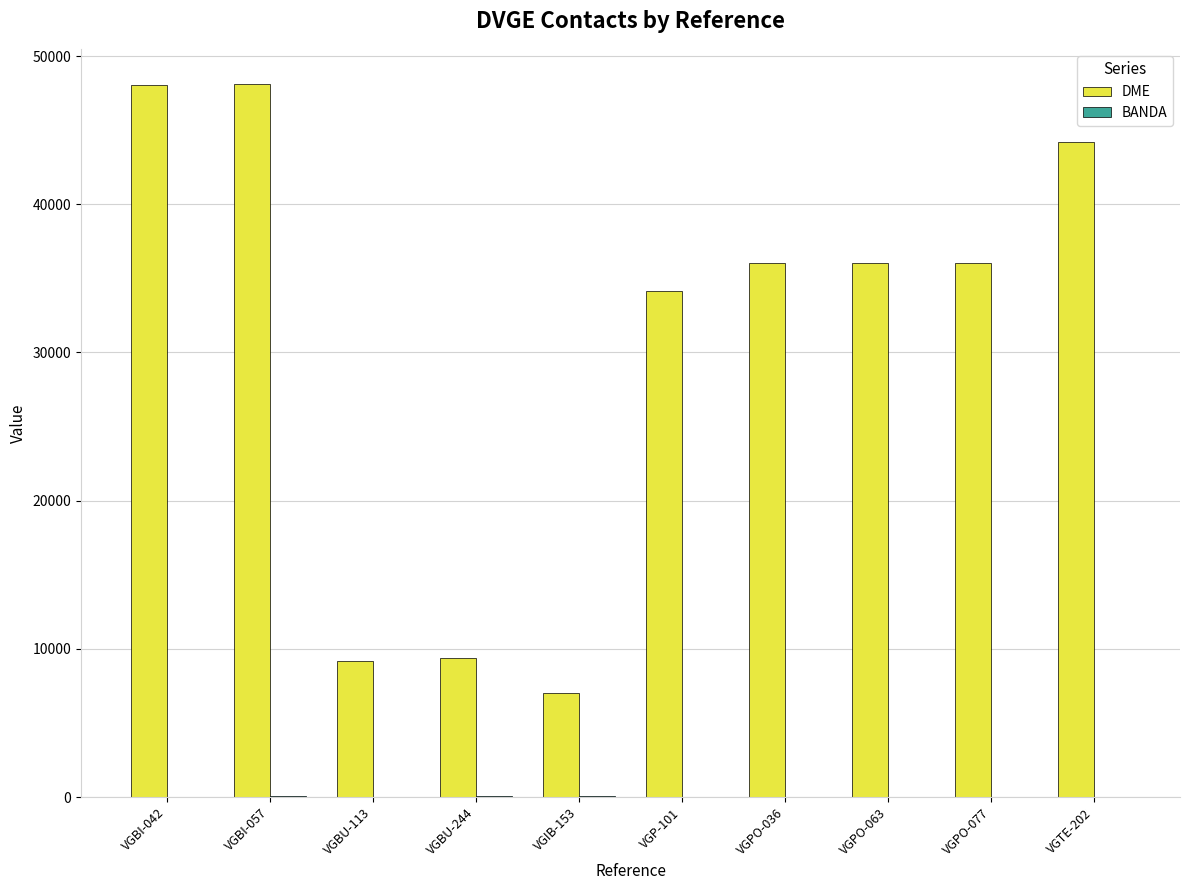

Which series has the widest spread of values?

DME